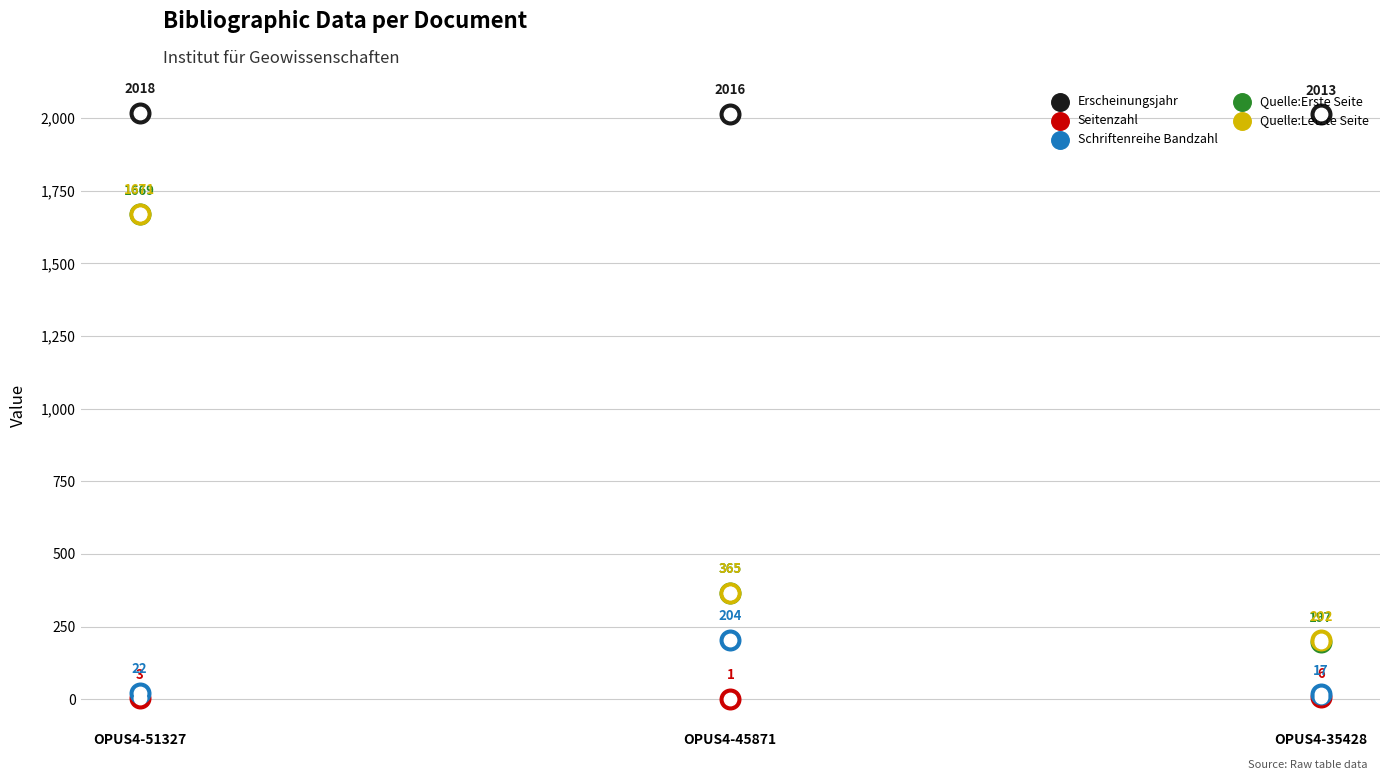

At which category is the sum across all series the highest?

OPUS4-51327